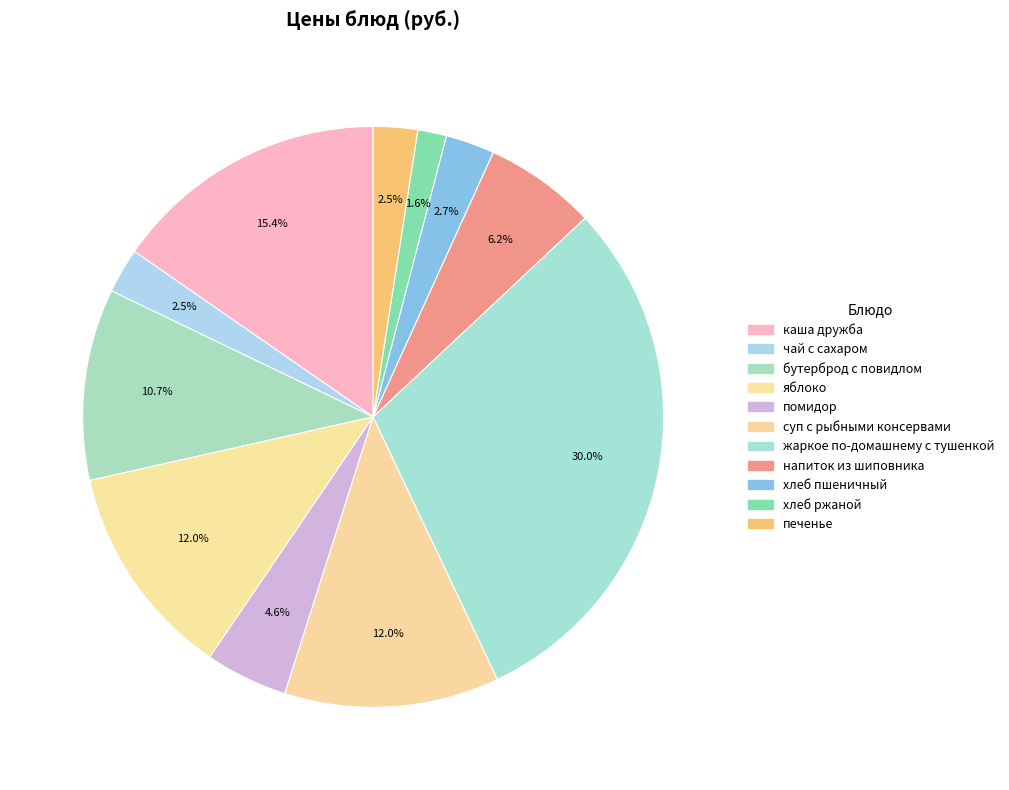

How many slices are in this pie chart?

11